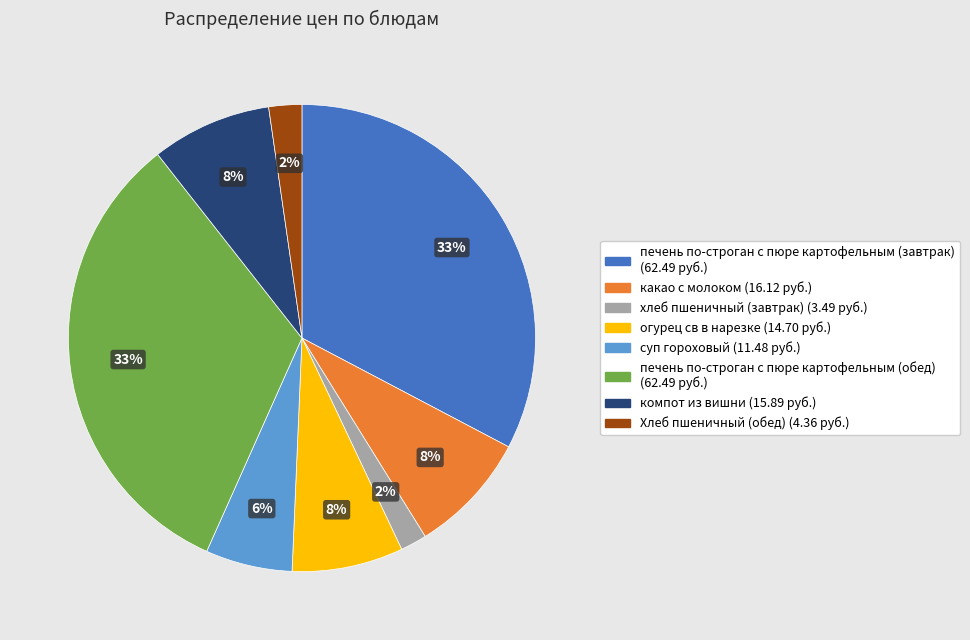

To the nearest percent, what is the average slice percentage?

12%